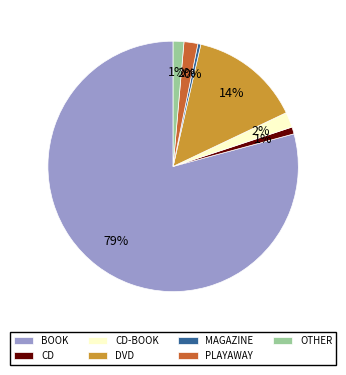

Which category has the smallest portion of the pie?

MAGAZINE